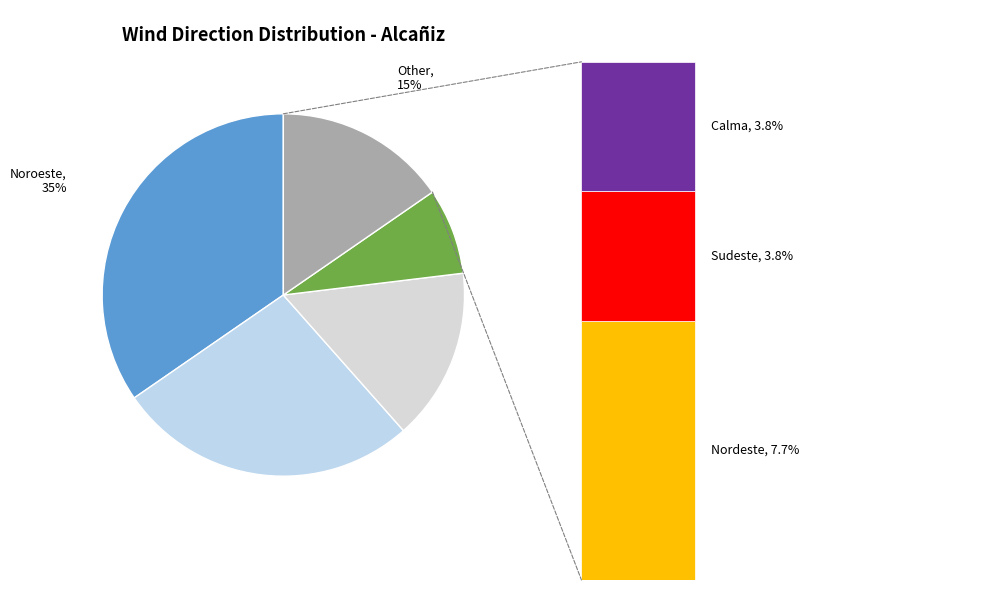

What is the total percentage of Calma and Nordeste?

11.5%